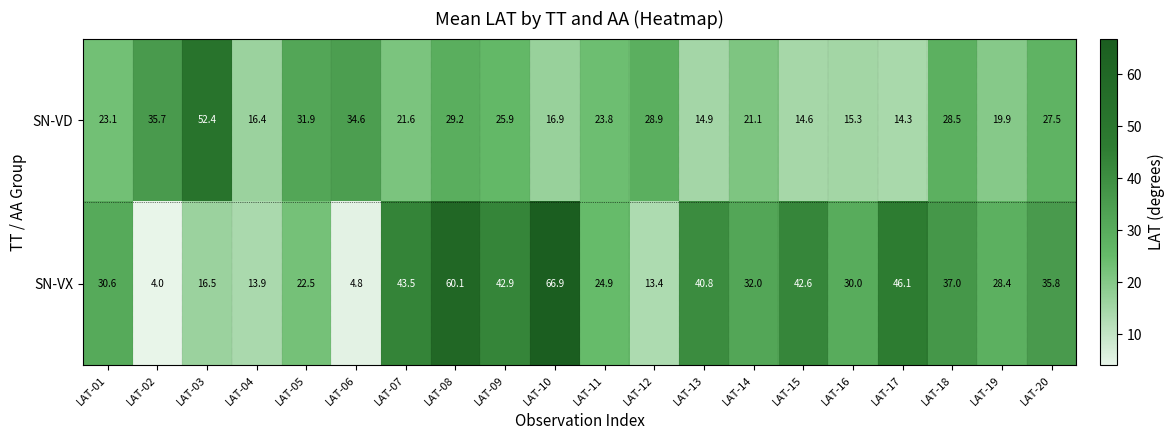

Which category has the lowest value across all series?

LAT-02